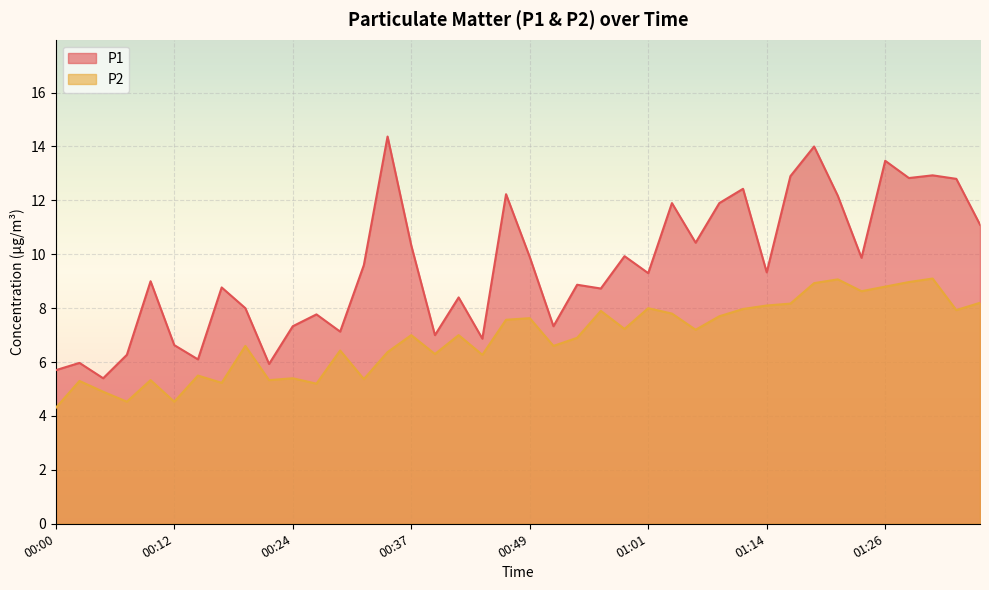

True or false: P2 has a value of 7.9 at 00:24.

False